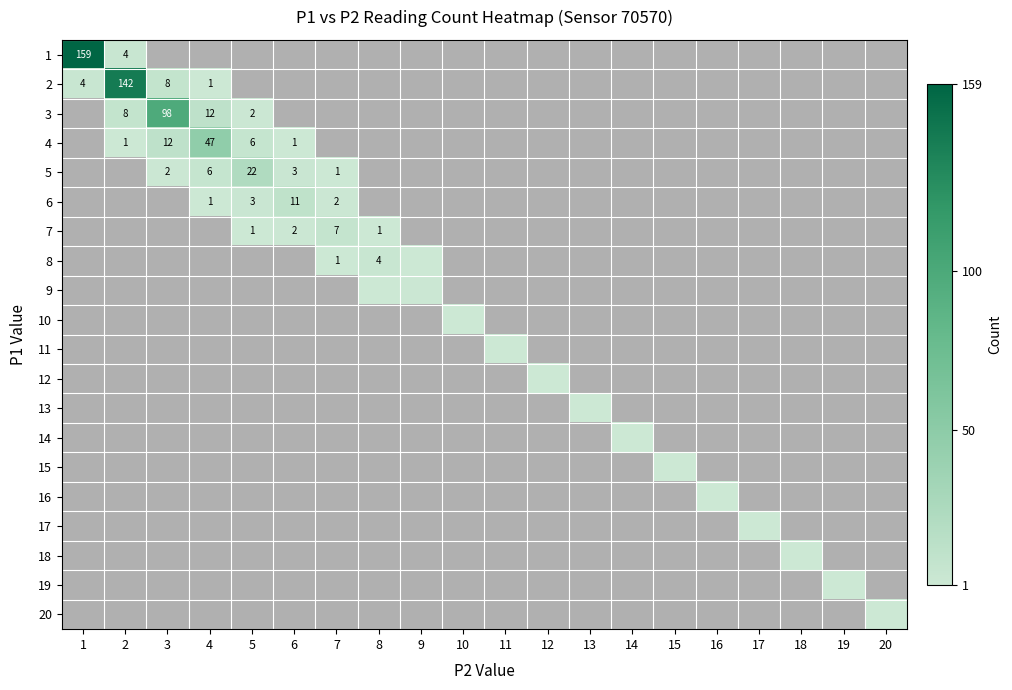

Which label corresponds to the smallest value in the chart?

4